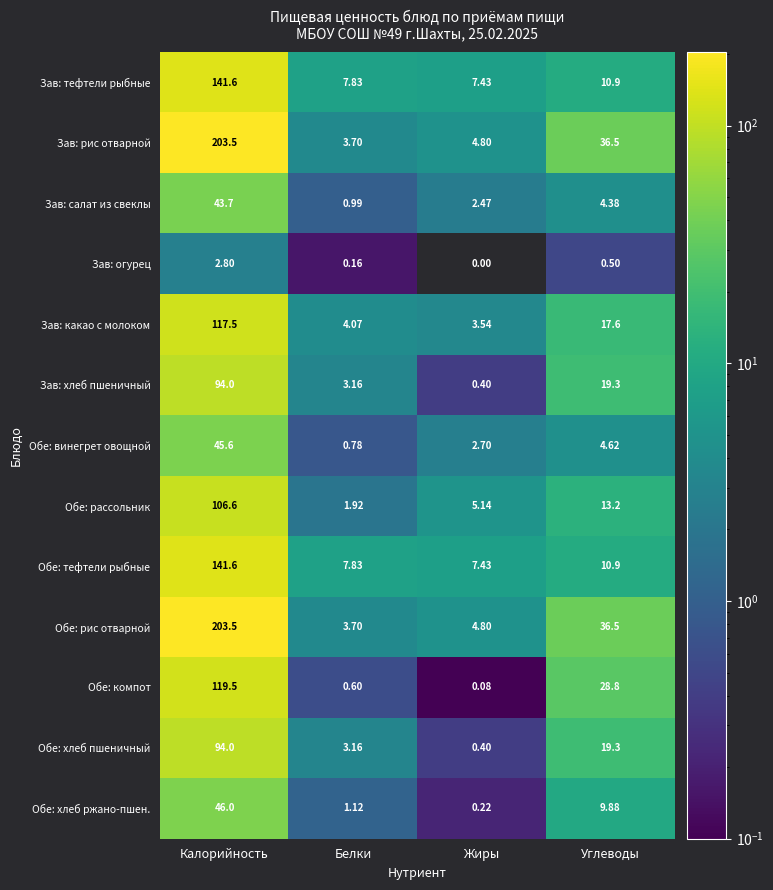

At how many categories does at least one series exceed 28?

2